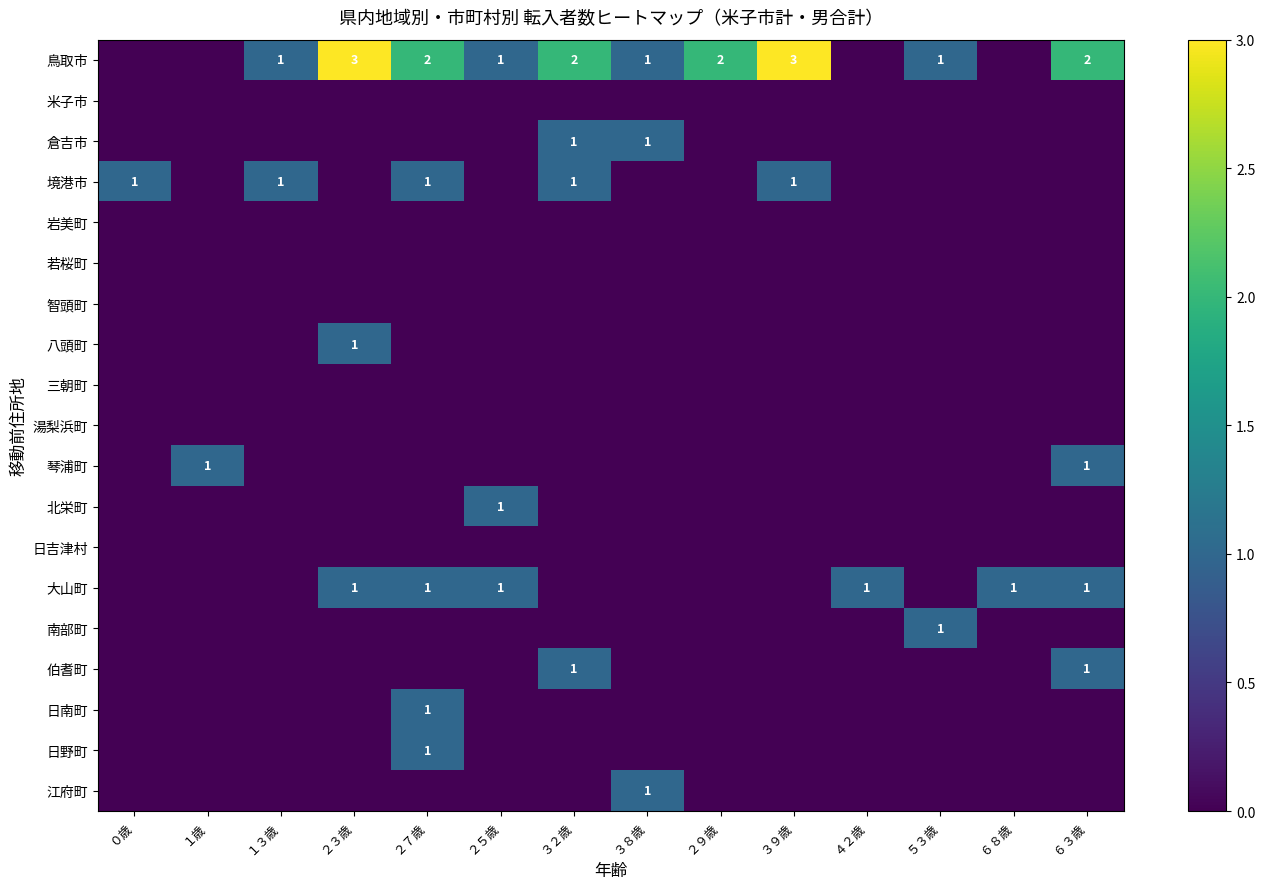

What is the total value across all series at ３８歳?

3